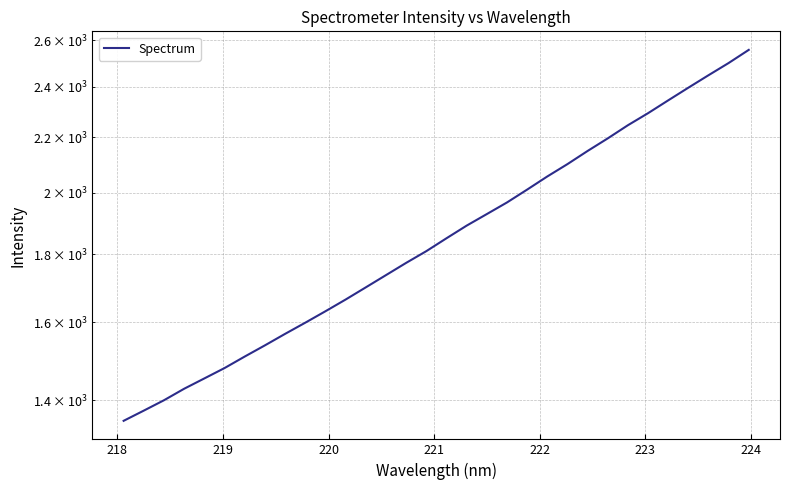

True or false: there are more than 2 points higher than both neighbors.

False